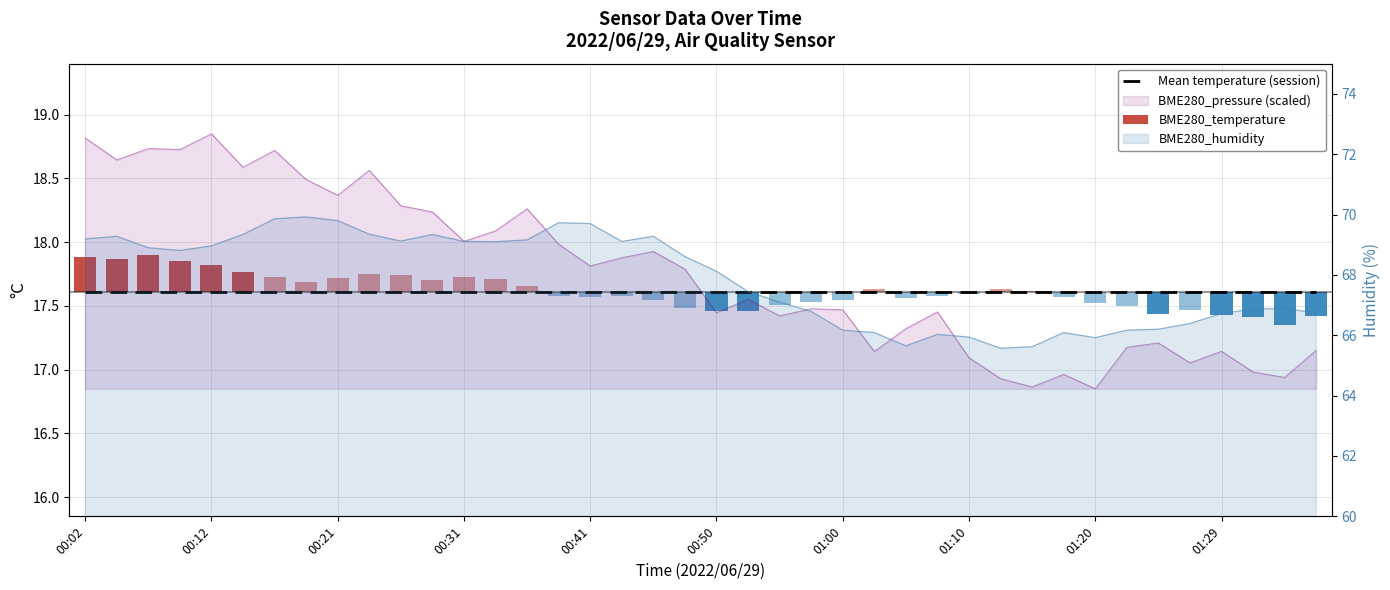

Which series has the largest total across all categories?

BME280_humidity